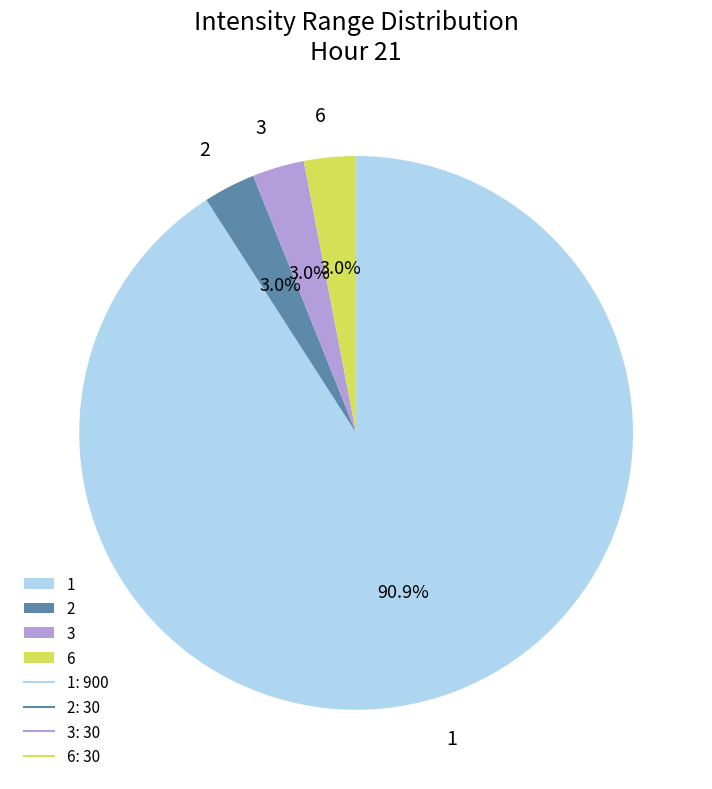

What percentage is the 2 slice, to the nearest percent?

3%